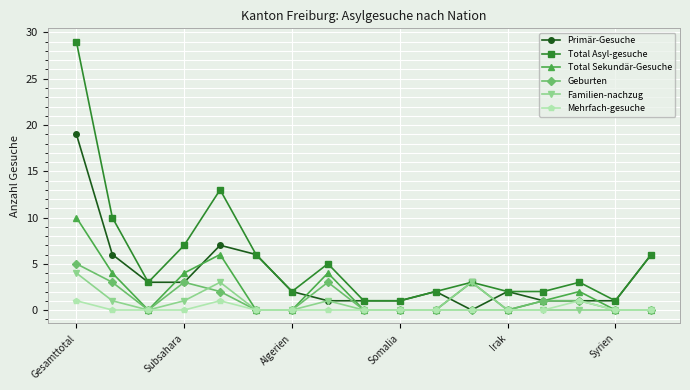

How many lines are shown in the chart?

6